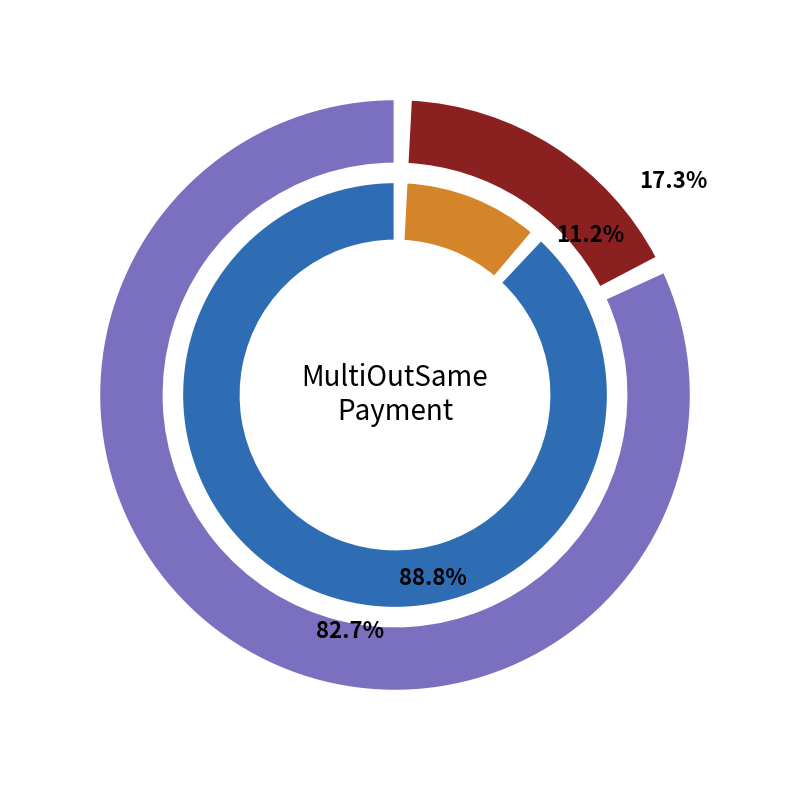

Do 510526 and 510537 together represent more than half of the pie?

Yes